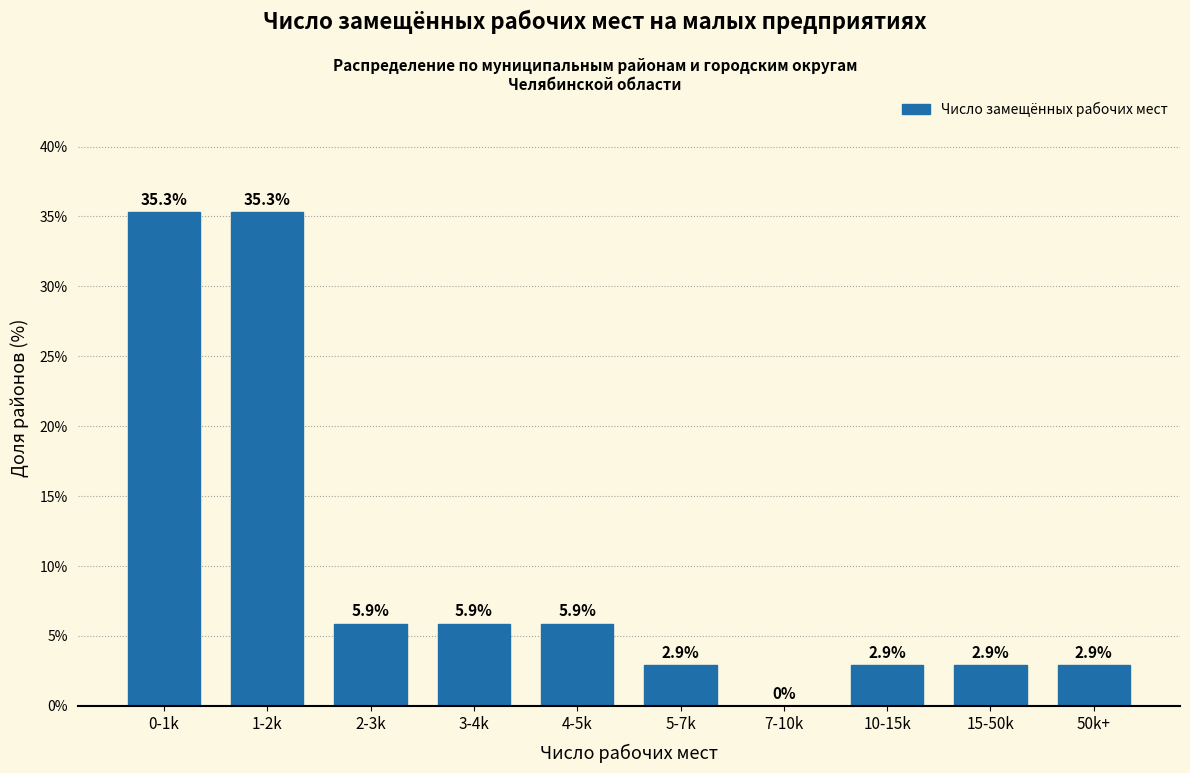

Reading left to right, transcribe all the data shown in this chart.

0-1k=35.3	1-2k=35.3	2-3k=5.9	3-4k=5.9	4-5k=5.9	5-7k=2.9	7-10k=0.0	10-15k=2.9	15-50k=2.9	50k+=2.9